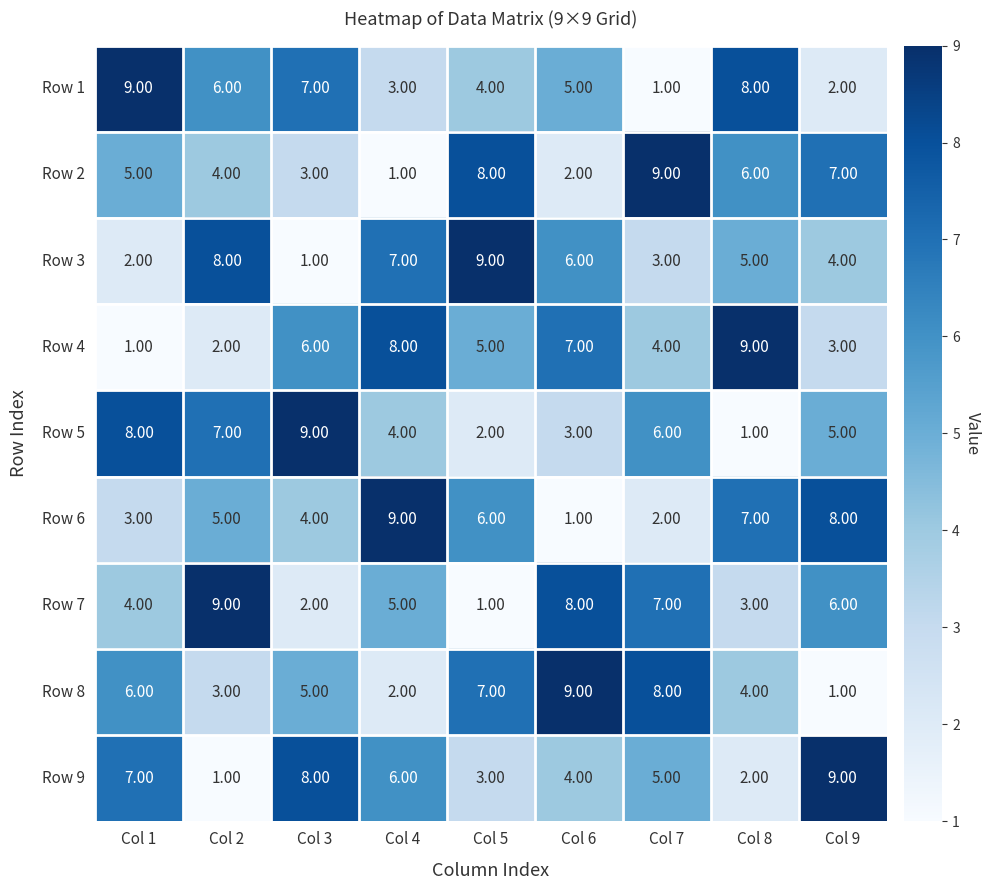

Rank the categories by Row 7 value from highest to lowest.

Col 2, Col 6, Col 7, Col 9, Col 4, Col 1, Col 8, Col 3, Col 5